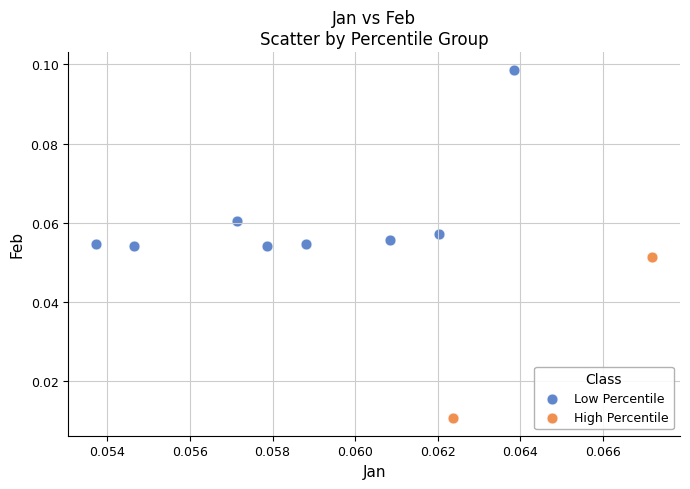

What are all the series names shown in the legend?

Low Percentile, High Percentile